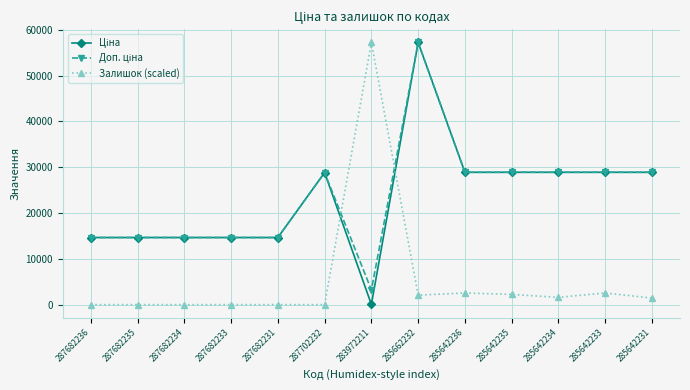

What is the total value across all series at 285662232?

116537.8